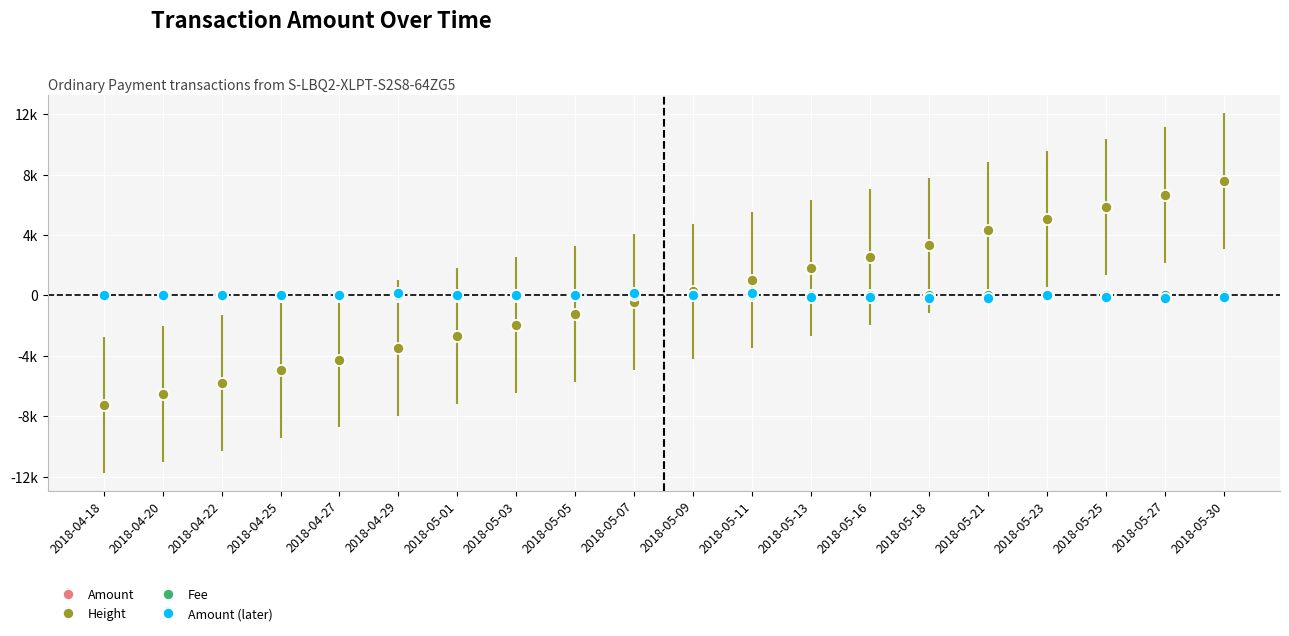

Which category has the lowest value in the Amount series?

2018-05-03